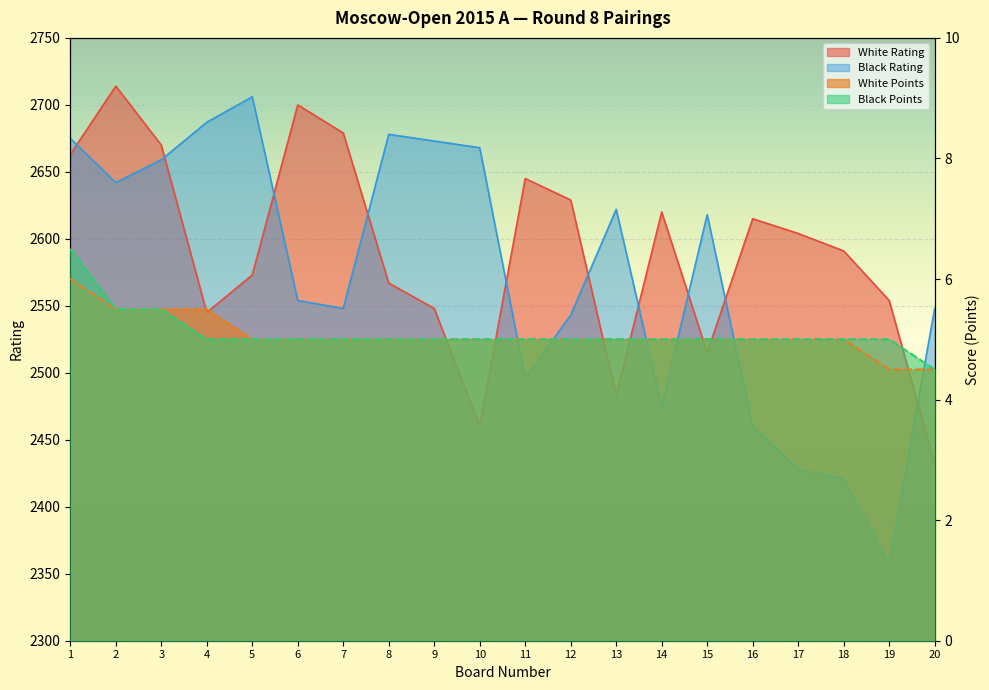

What is the difference between the Black Rating values at 13 and 4?

65.0